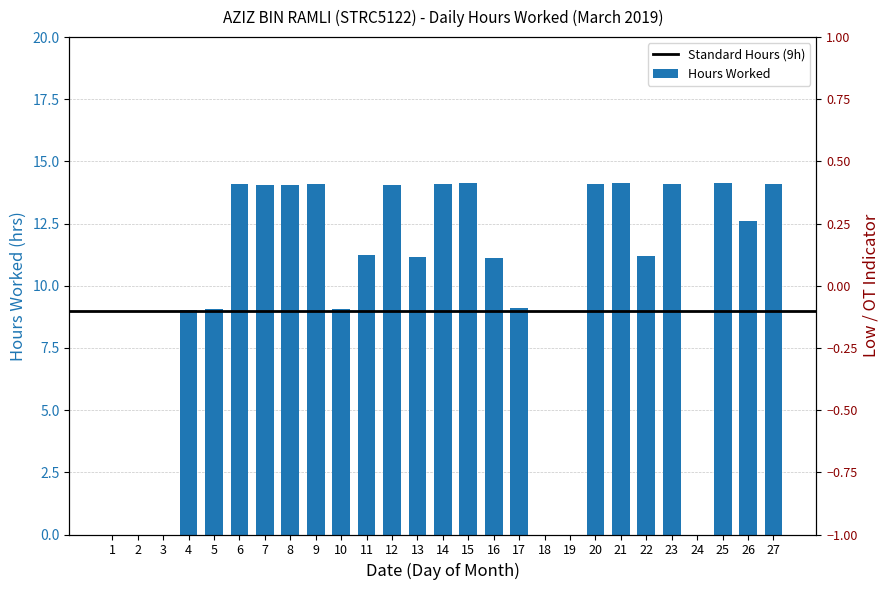

What is the difference between the maximum and minimum values?

14.2